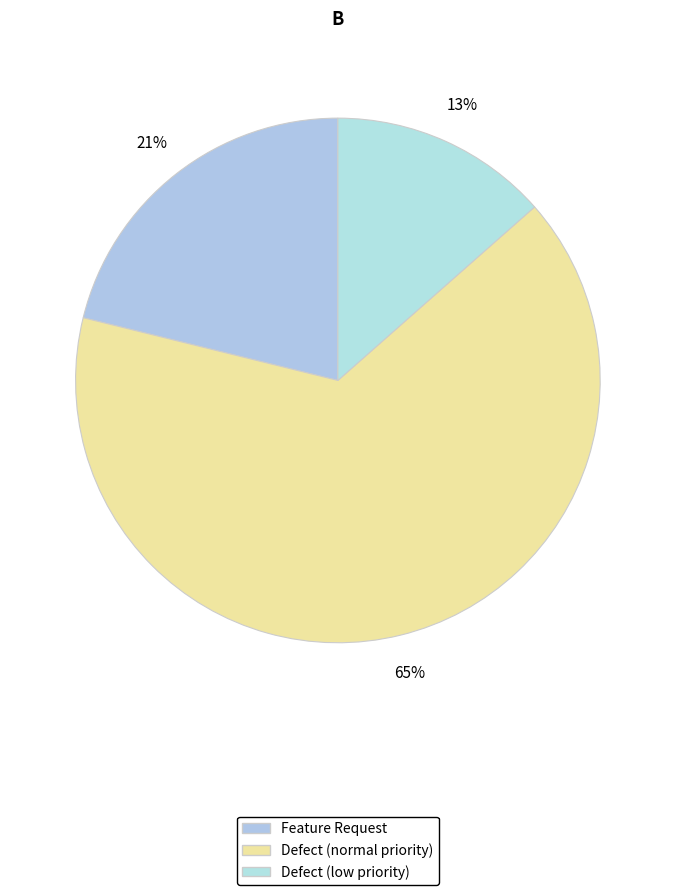

Is there any slice that represents more than half of the pie?

Yes